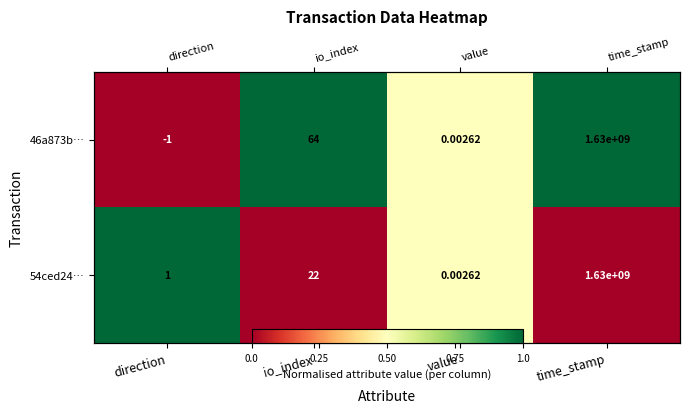

True or false: 46a873b… has a value of 0.7 at value.

False